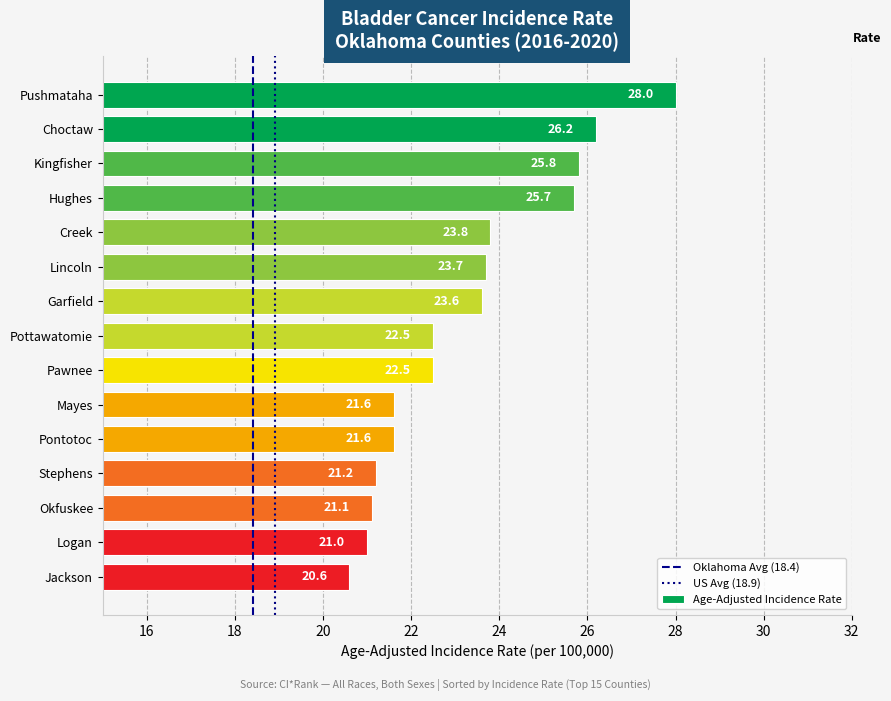

What is the difference between the values at Pawnee and Pontotoc?

0.9